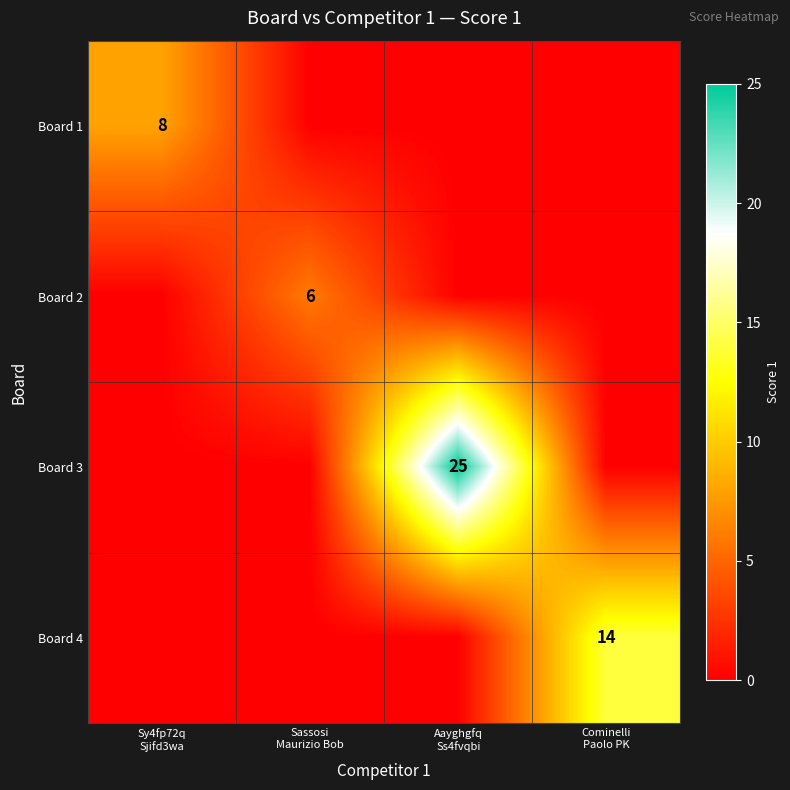

How many data points does each series have?

4